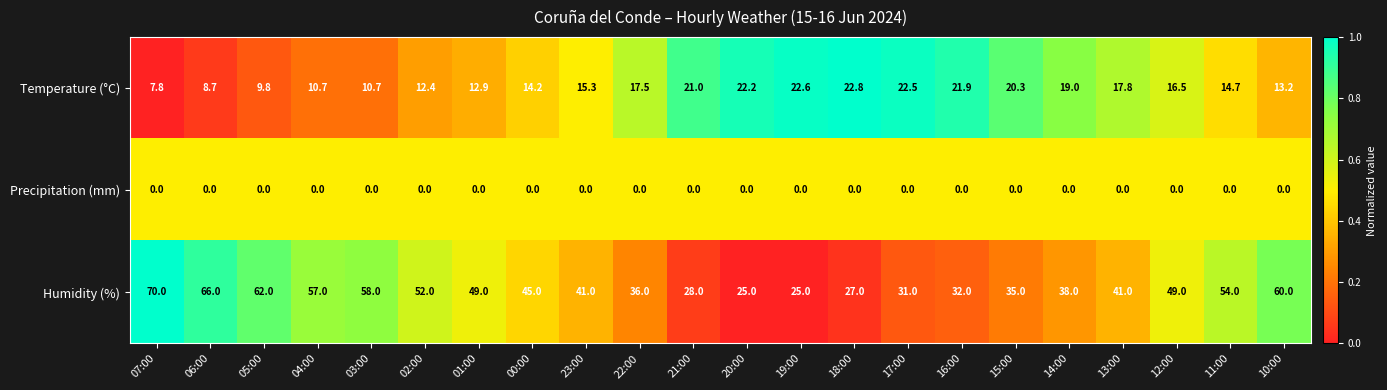

What is the spread (max minus min) of values at 10:00?

60.0